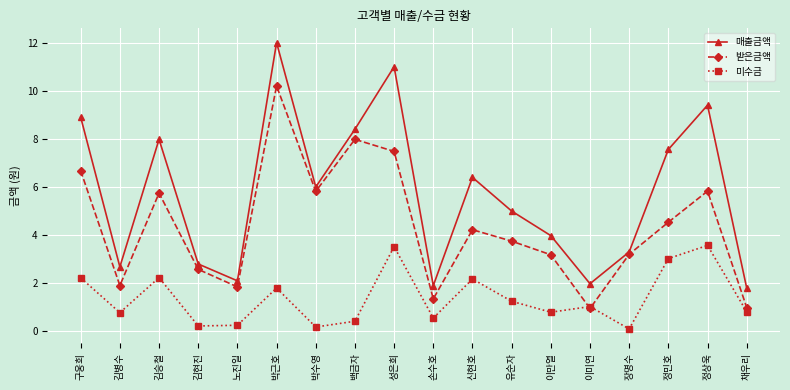

What are all the series names shown in the legend?

매출금액, 받은금액, 미수금